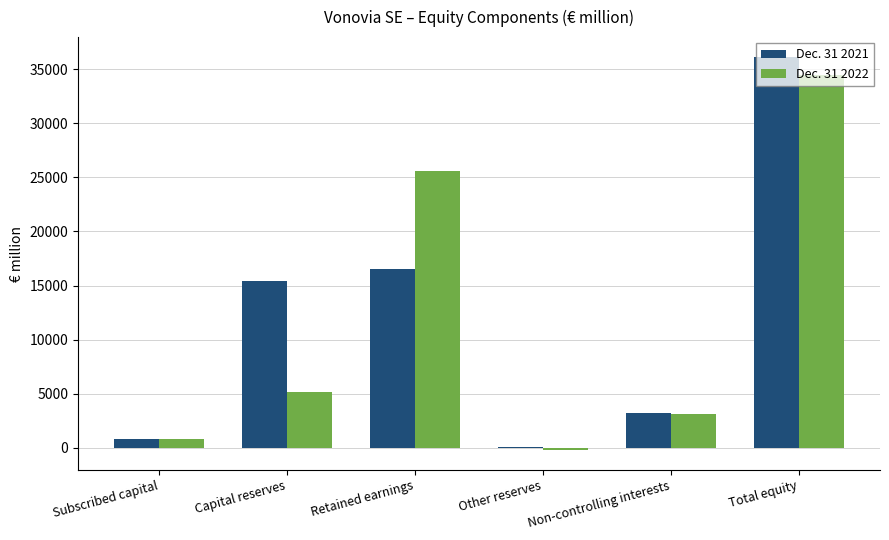

What position from the left is Capital reserves?

2